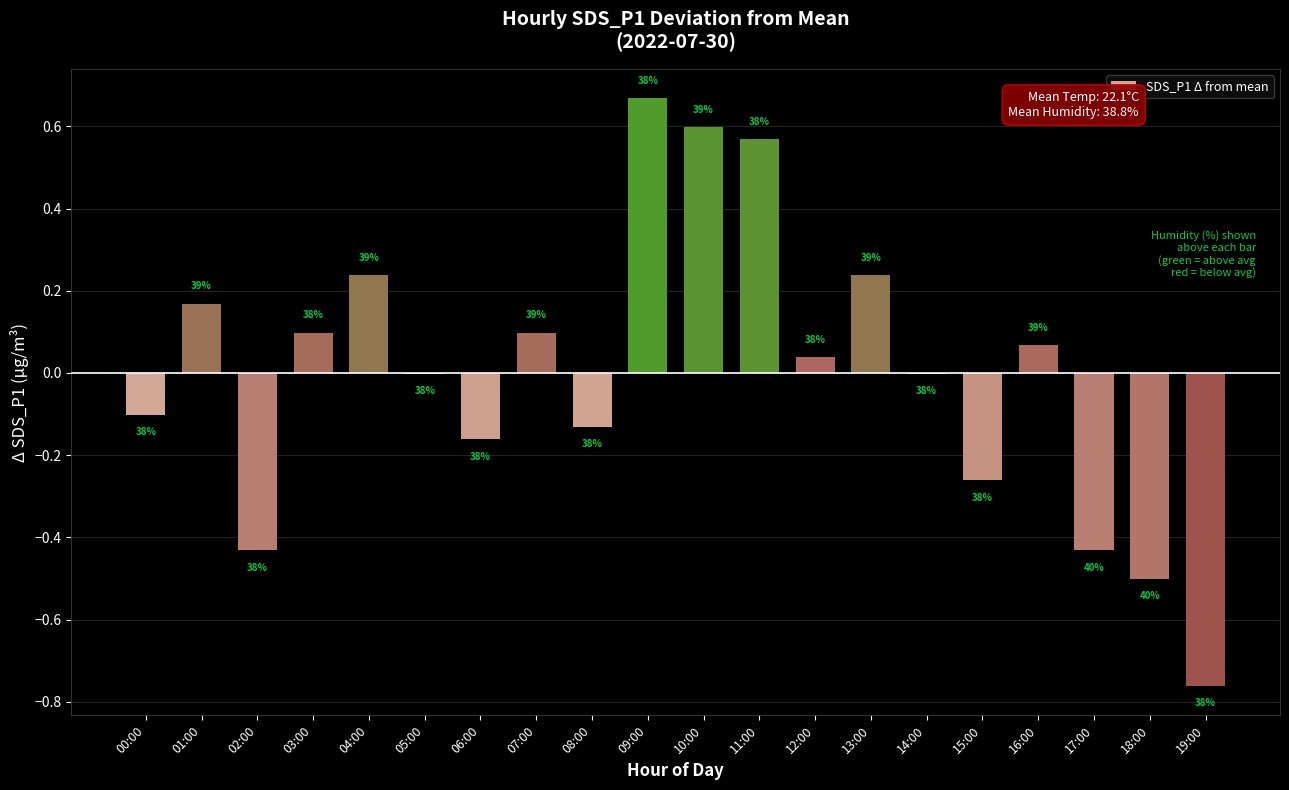

Where is the data nearest to the value 0?

05:00